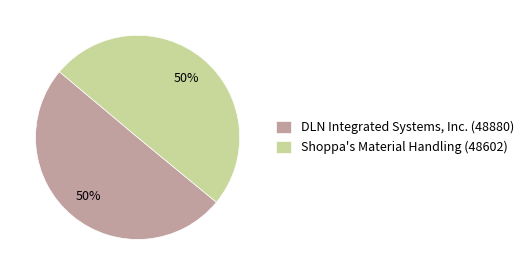

To the nearest percent, what is the average slice percentage?

50%